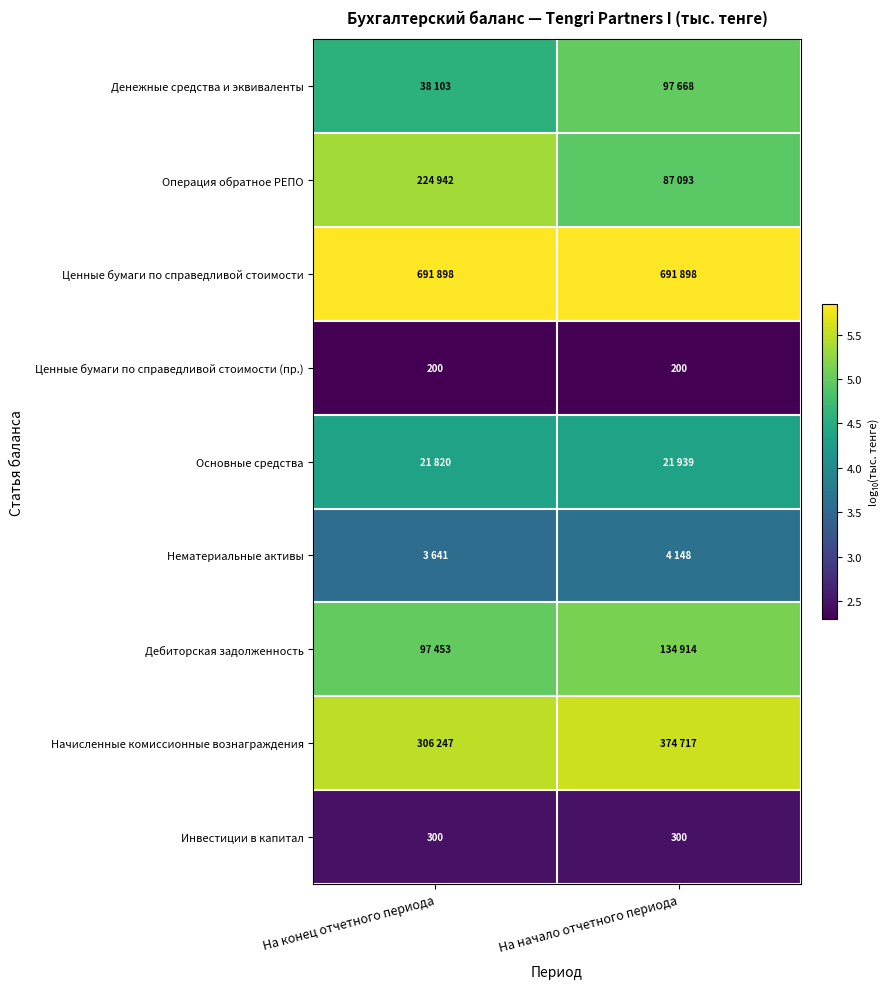

Rank the series by their maximum value, from highest to lowest.

Ценные бумаги по справедливой стоимости, Начисленные комиссионные вознаграждения, Операция обратное РЕПО, Дебиторская задолженность, Денежные средства и эквиваленты, Основные средства, Нематериальные активы, Инвестиции в капитал, Ценные бумаги по справедливой стоимости (пр.)